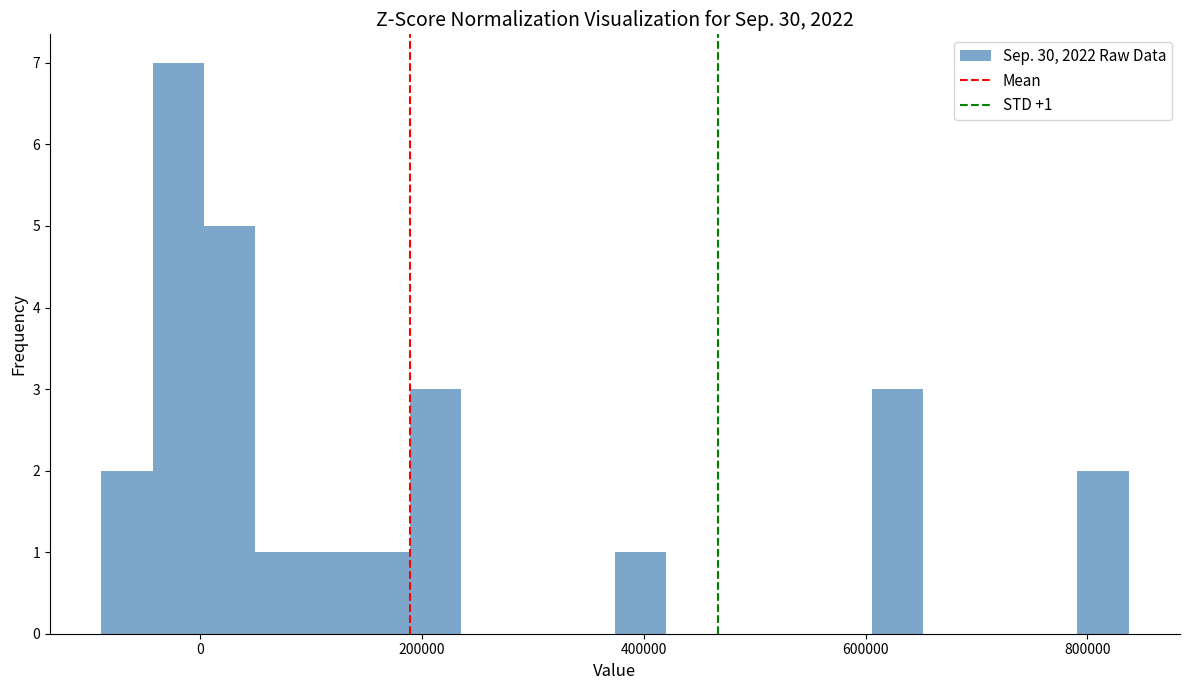

Around what value on the x-axis is the tallest bar? Give the approximate position of its centre, as read against the axis.

-20000